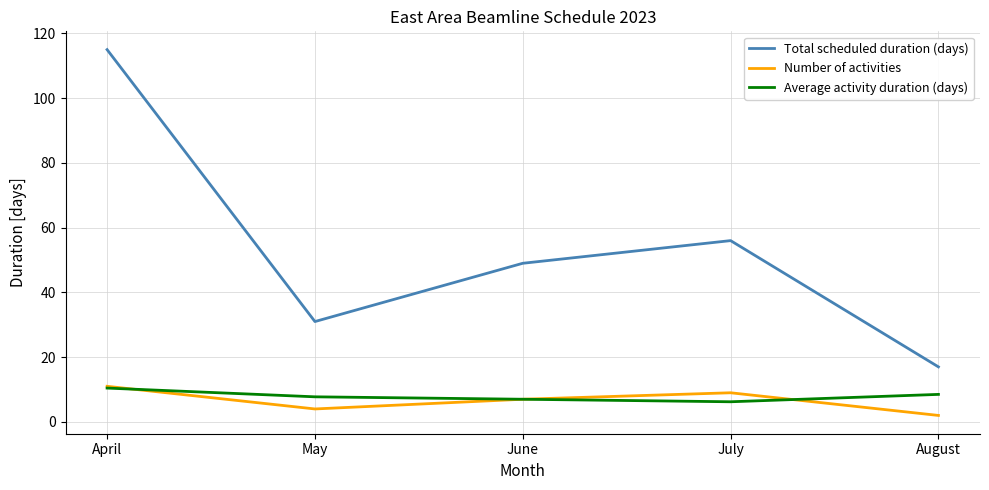

The value of Total scheduled duration (days) at July is 56.0. True or false?

True